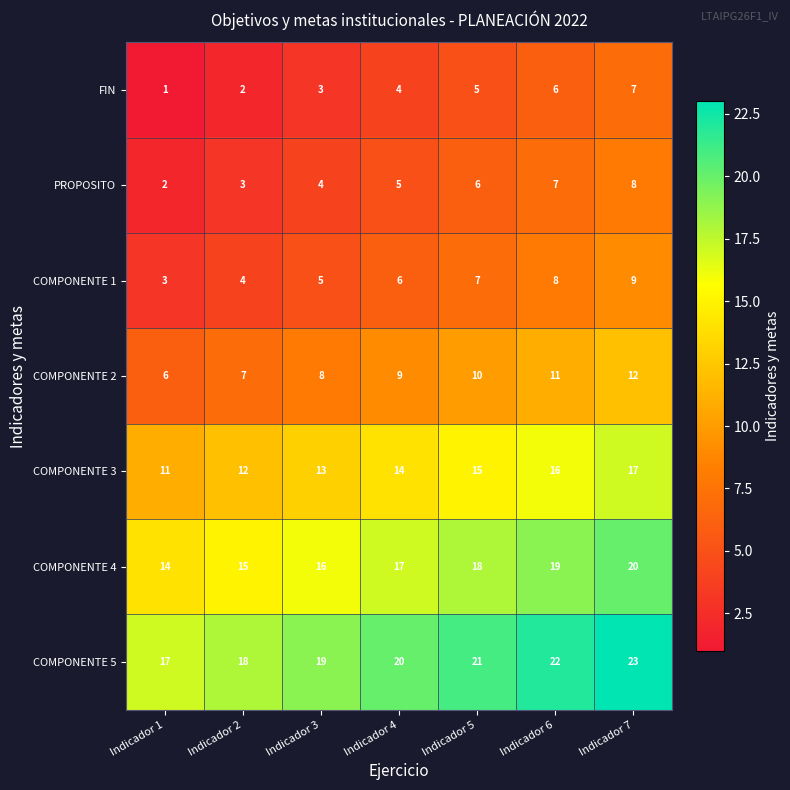

How many FIN values are between 2 and 6?

5